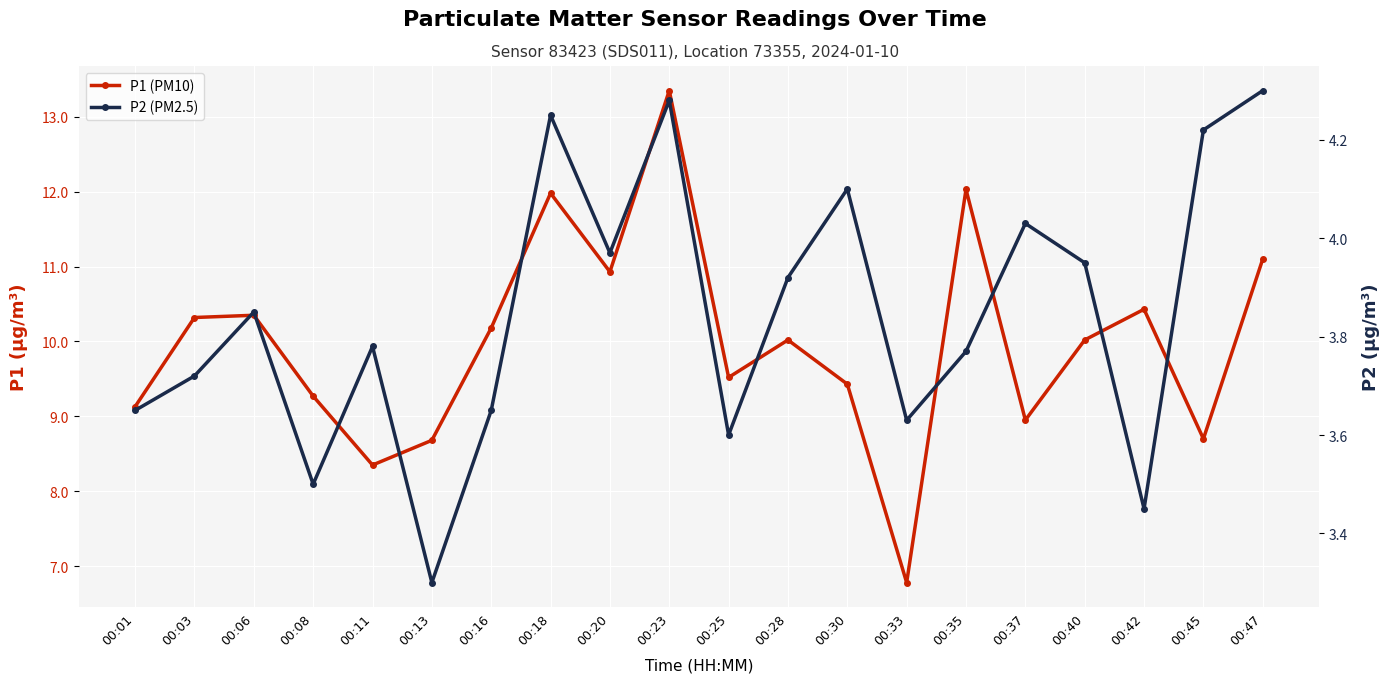

What is the lowest value of the P2 (PM2.5) series?

3.3